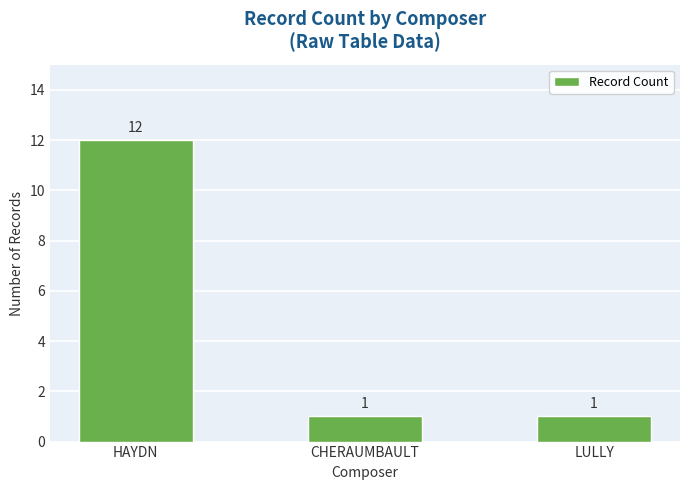

Is it true that the value at CHERAUMBAULT is 2?

False